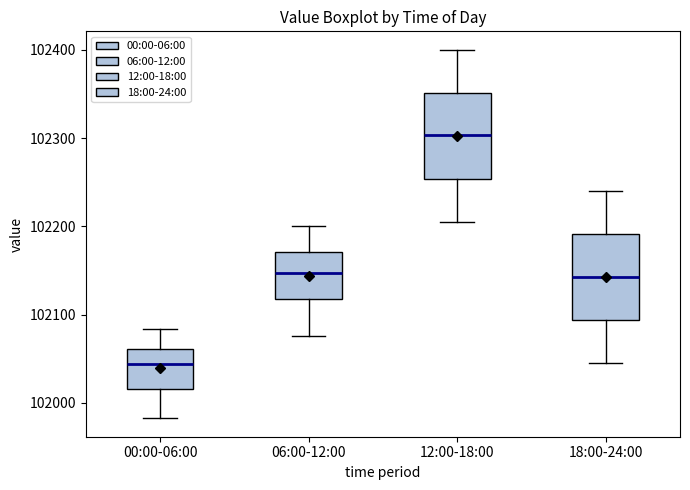

Which box has the highest median line?

12:00-18:00